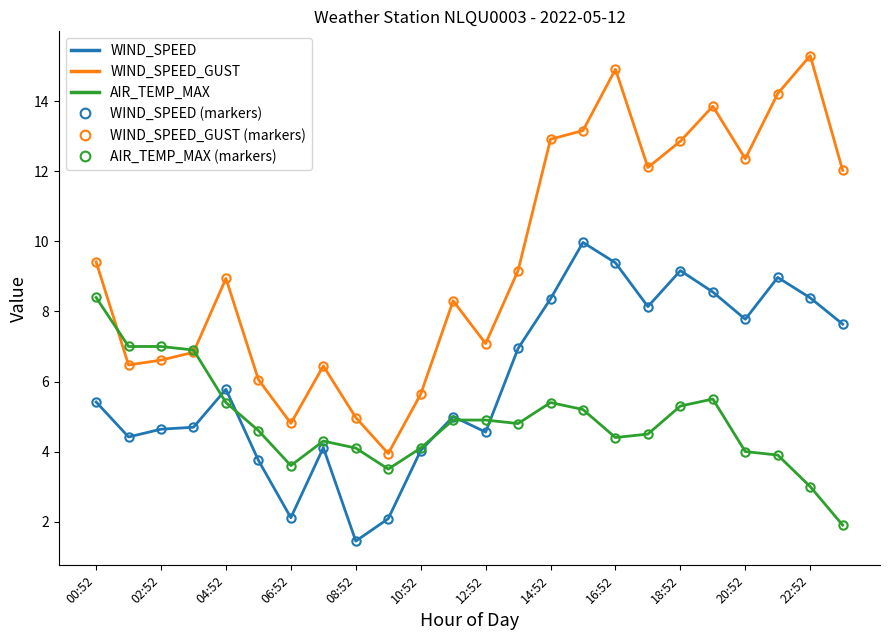

Reading left to right, list all the values displayed in this chart.

WIND_SPEED: 5.4	4.4	4.6	4.7	5.8	3.8	2.1	4.1	1.4	2.1	4.0	5.0	4.6	6.9	8.4	10.0	9.4	8.1	9.2	8.6	7.8	9.0	8.4	7.6
WIND_SPEED markers: 5.4	4.4	4.6	4.7	5.8	3.8	2.1	4.1	1.4	2.1	4.0	5.0	4.6	6.9	8.4	10.0	9.4	8.1	9.2	8.6	7.8	9.0	8.4	7.6
WIND_SPEED_GUST: 9.4	6.5	6.6	6.8	8.9	6.1	4.8	6.4	5.0	3.9	5.6	8.3	7.1	9.2	12.9	13.2	14.9	12.1	12.9	13.9	12.4	14.2	15.3	12.0
WIND_SPEED_GUST markers: 9.4	6.5	6.6	6.8	8.9	6.1	4.8	6.4	5.0	3.9	5.6	8.3	7.1	9.2	12.9	13.2	14.9	12.1	12.9	13.9	12.4	14.2	15.3	12.0
AIR_TEMP_MAX: 8.4	7.0	7.0	6.9	5.4	4.6	3.6	4.3	4.1	3.5	4.1	4.9	4.9	4.8	5.4	5.2	4.4	4.5	5.3	5.5	4.0	3.9	3.0	1.9
AIR_TEMP_MAX markers: 8.4	7.0	7.0	6.9	5.4	4.6	3.6	4.3	4.1	3.5	4.1	4.9	4.9	4.8	5.4	5.2	4.4	4.5	5.3	5.5	4.0	3.9	3.0	1.9